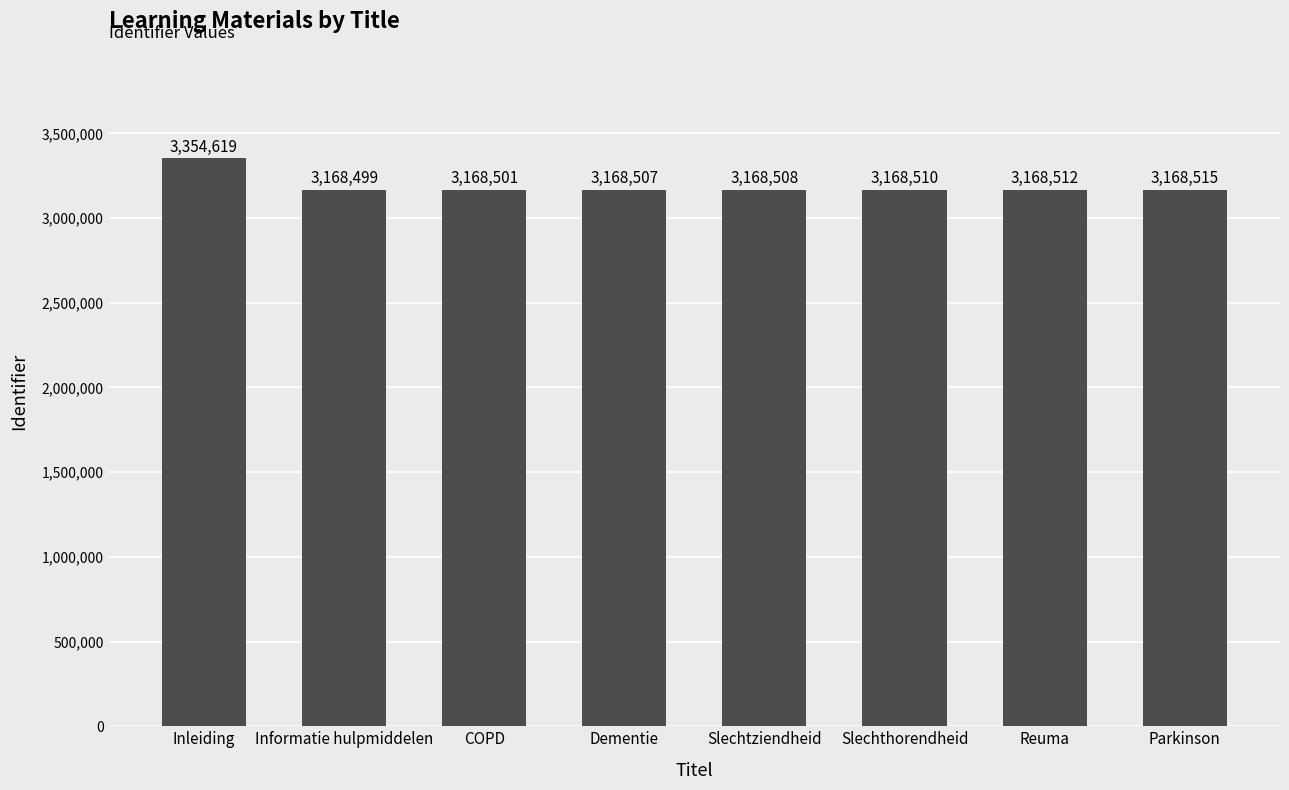

Rank the categories by value from lowest to highest.

Informatie hulpmiddelen, COPD, Dementie, Slechtziendheid, Slechthorendheid, Reuma, Parkinson, Inleiding